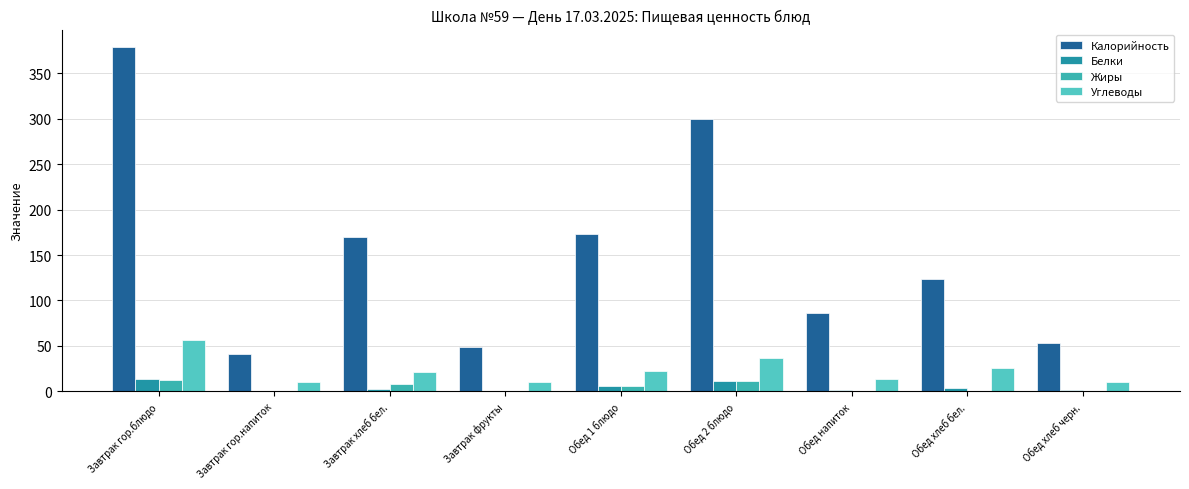

How many groups of bars are there?

9